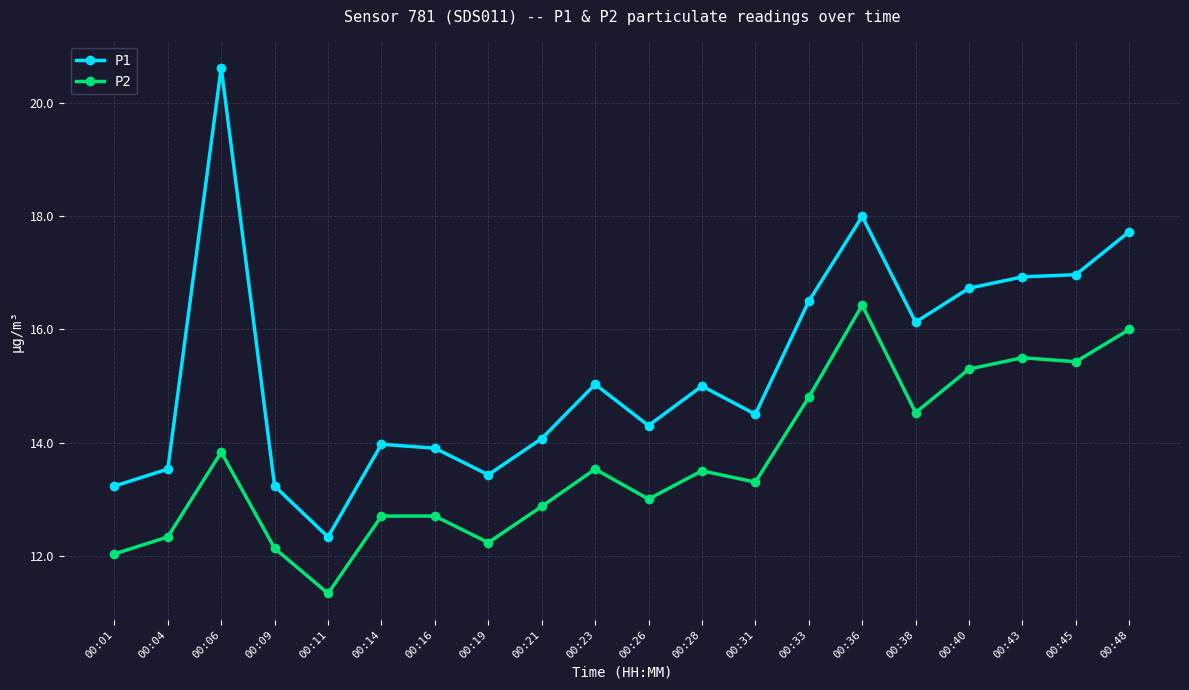

What is the average value of the P1 series?

15.3